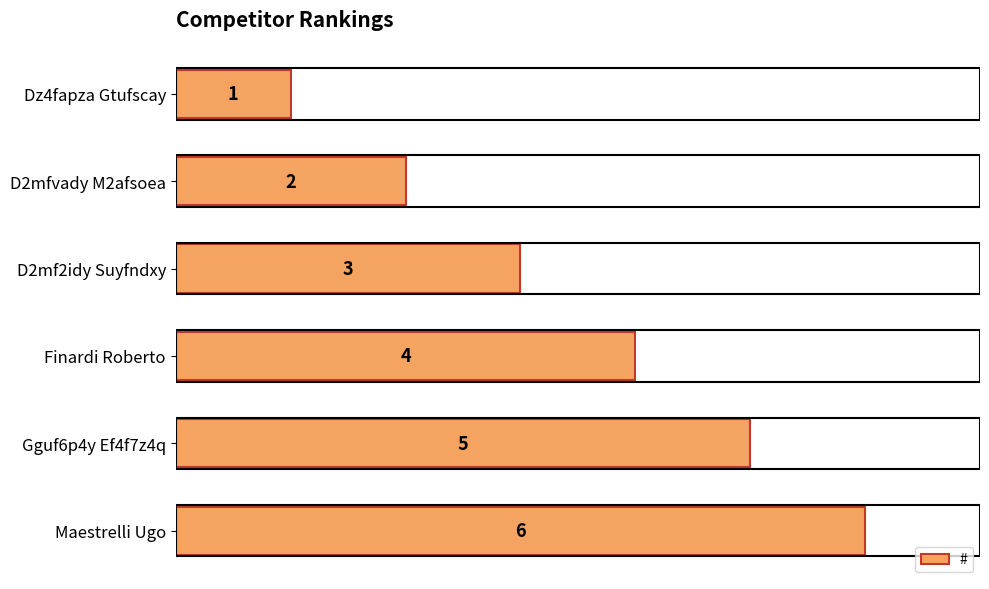

The chart shows a value of 6 at Maestrelli Ugo. True or false?

True